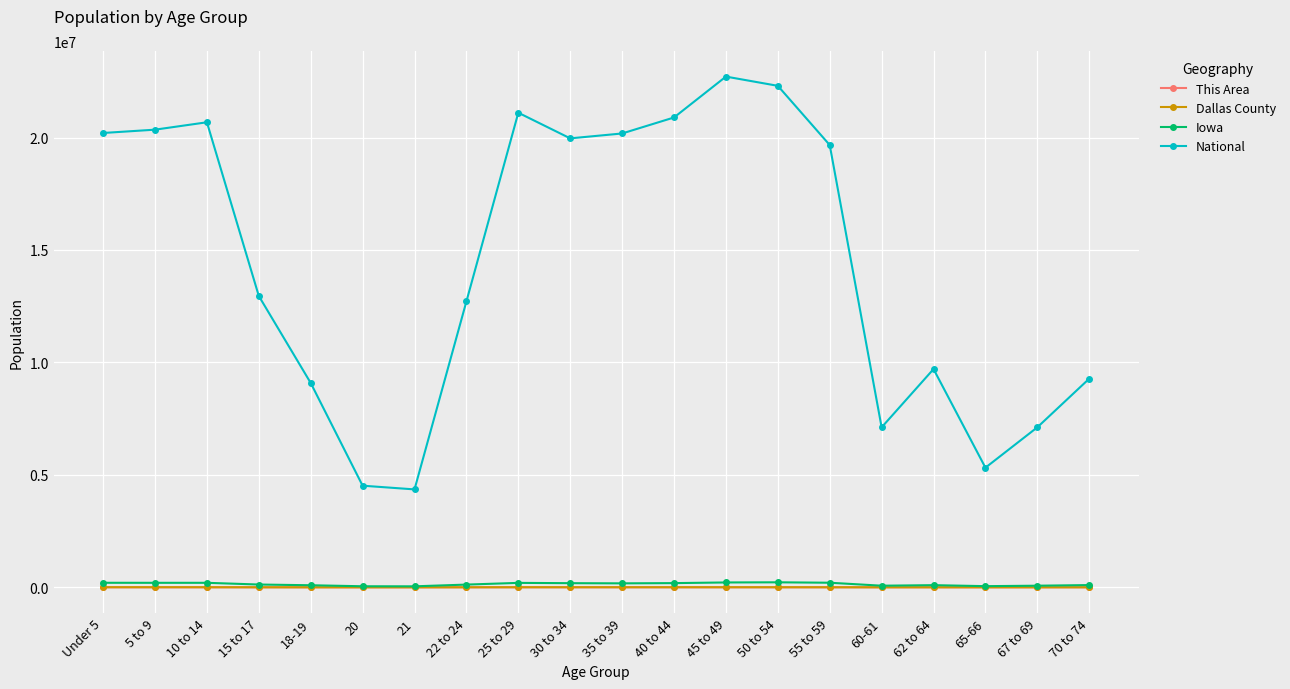

The value of National at 15 to 17 is 18631355. True or false?

False